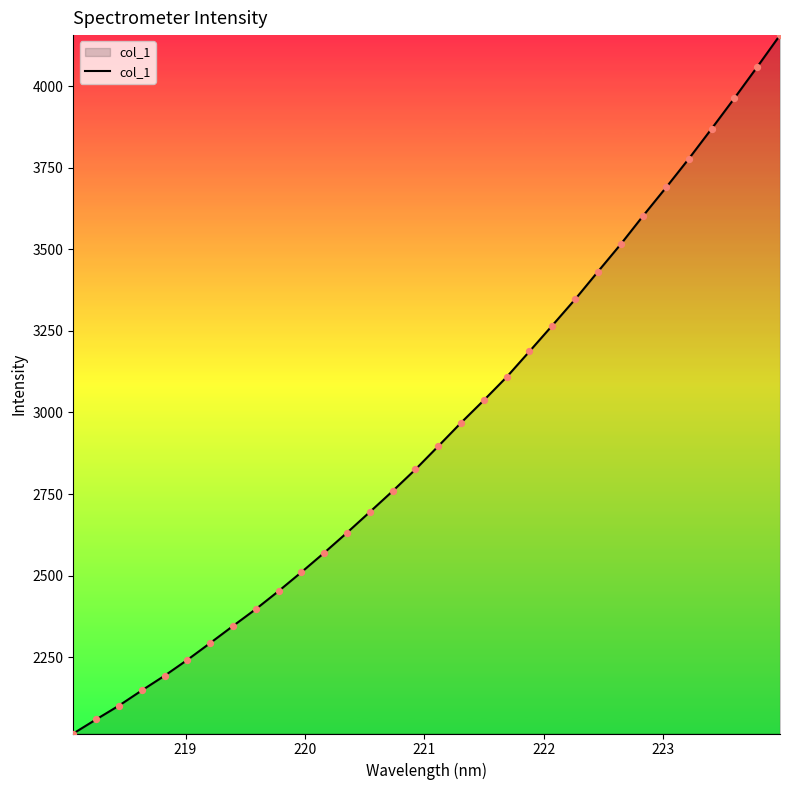

What is the difference between the maximum and minimum values?

2140.6